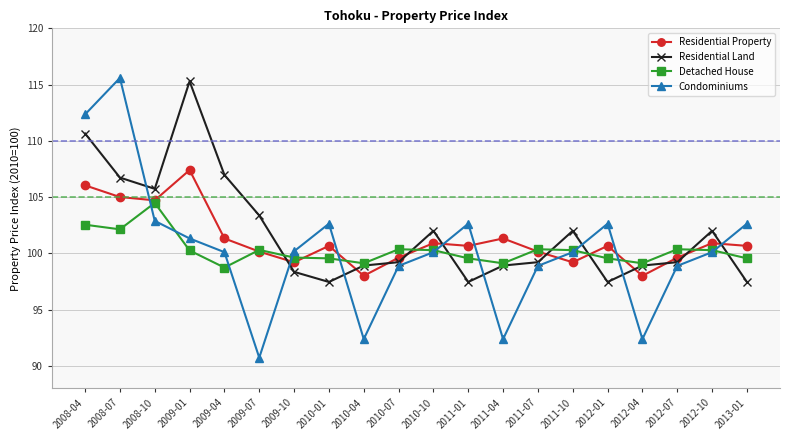

What is the average value of the Residential Property series?

101.2